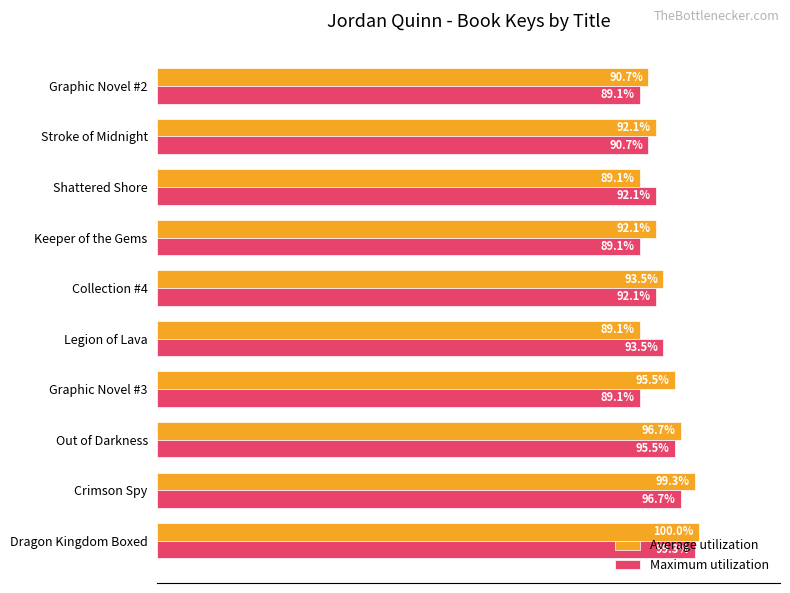

At which category does the chart reach its peak across all series?

Dragon Kingdom Boxed